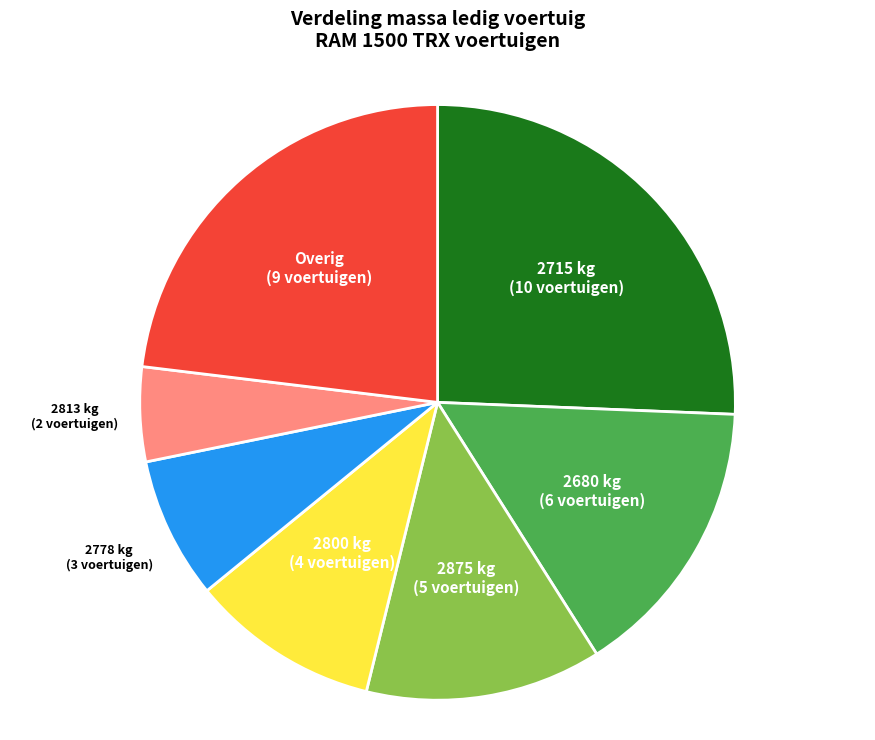

The 2875 kg slice represents 2% of the pie. True or false?

False